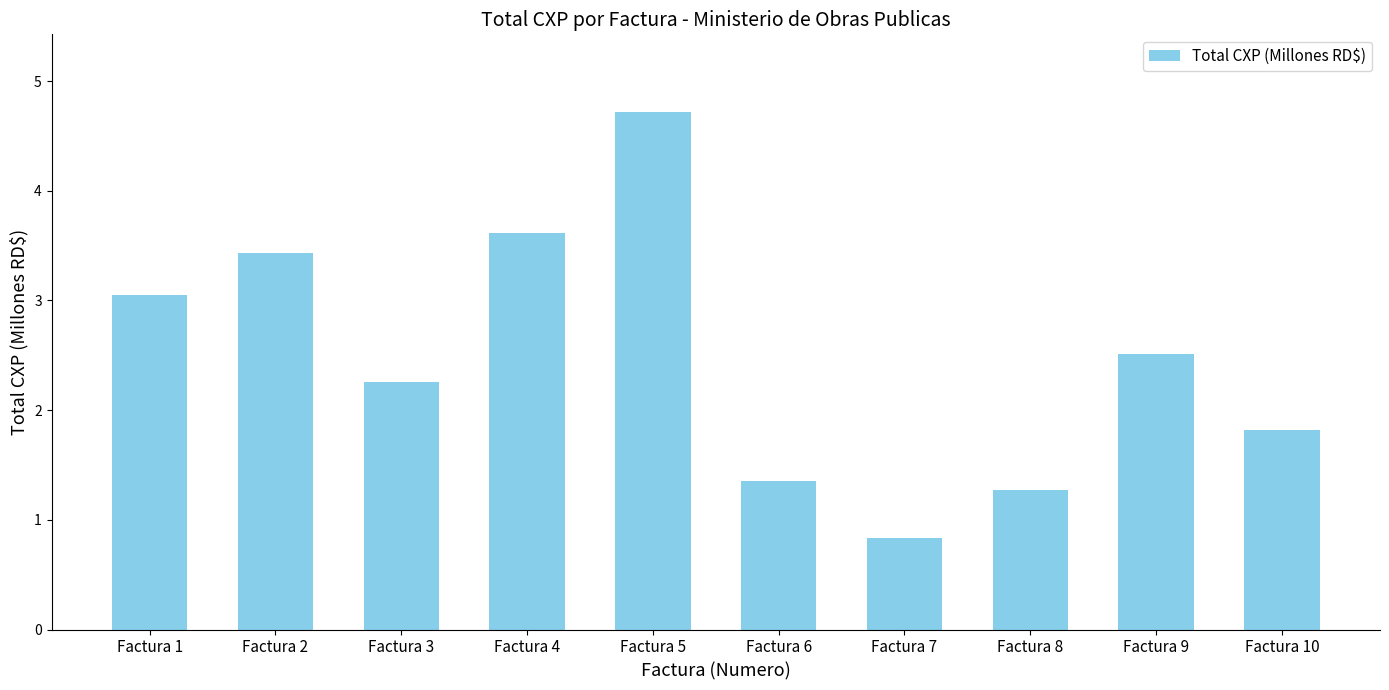

Reading left to right, extract all data points from this chart.

Factura 1=3.0	Factura 2=3.4	Factura 3=2.3	Factura 4=3.6	Factura 5=4.7	Factura 6=1.3	Factura 7=0.8	Factura 8=1.3	Factura 9=2.5	Factura 10=1.8